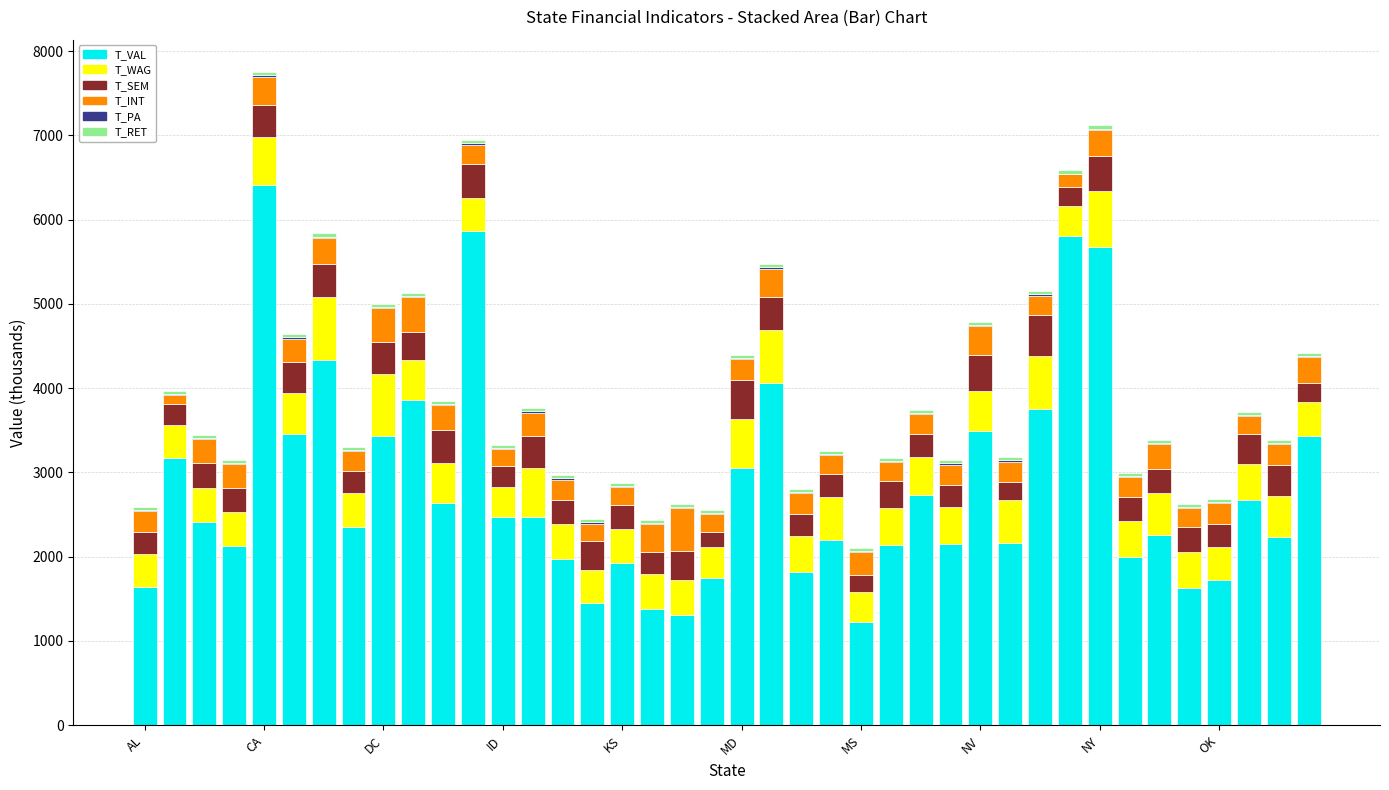

What is the sum of all T_VAL values?

112632.0